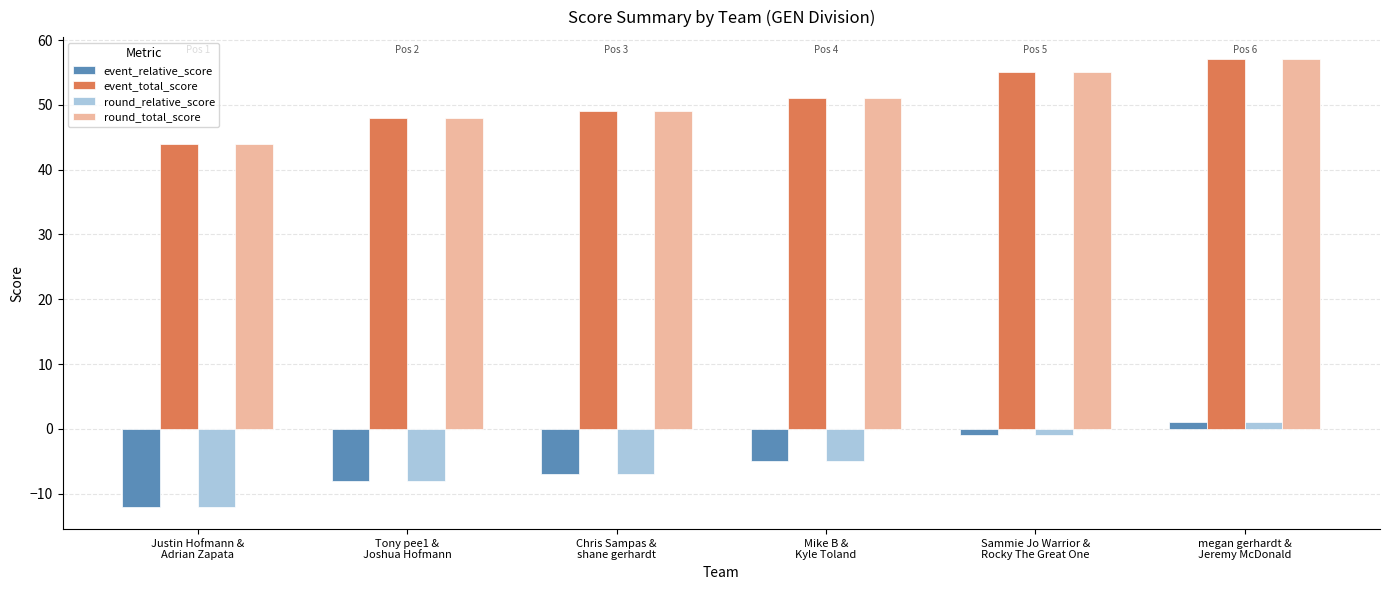

Reading left to right, transcribe all the data shown in this chart.

event_relative_score: -12	-8	-7	-5	-1	1
event_total_score: 44	48	49	51	55	57
round_relative_score: -12	-8	-7	-5	-1	1
round_total_score: 44	48	49	51	55	57